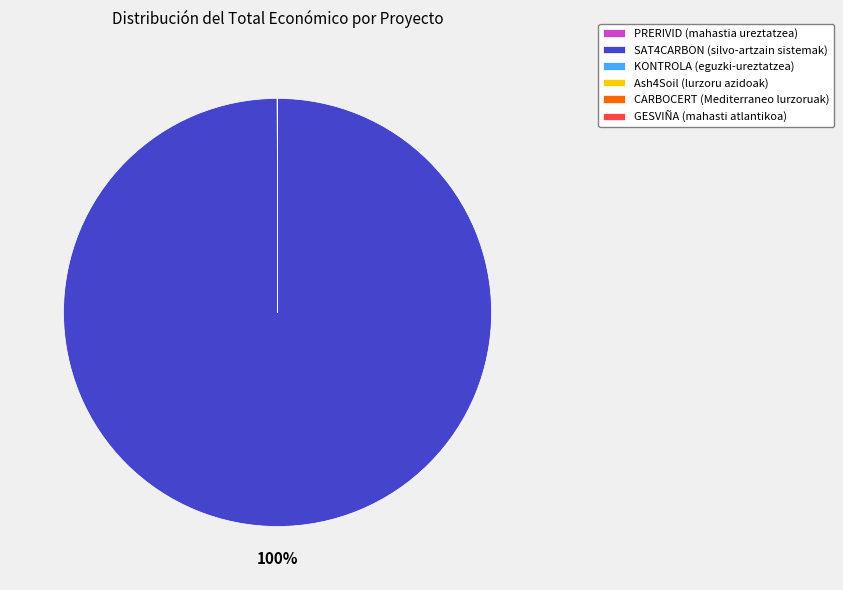

To the nearest percent, what portion does SAT4CARBON (silvo-artzain sistemak) represent?

100%